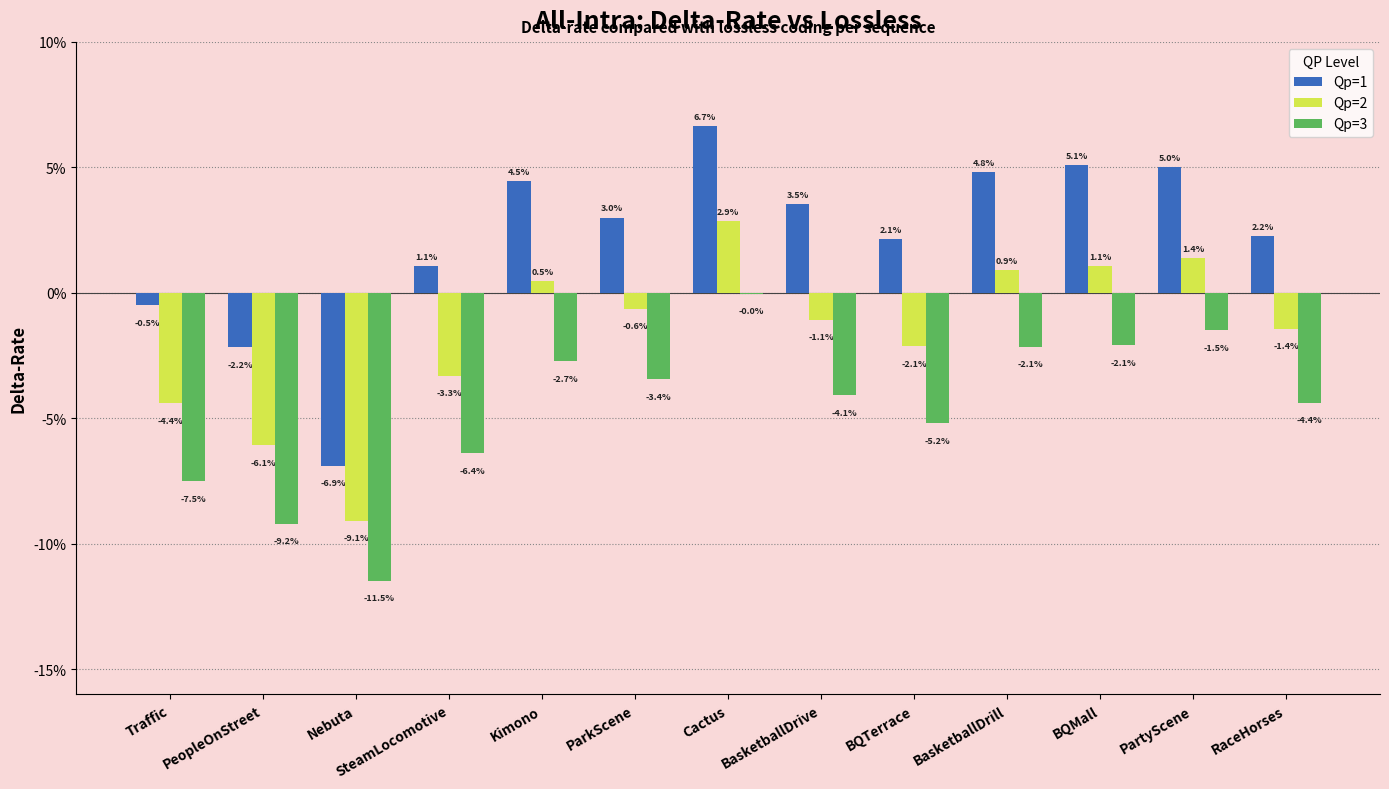

Are the bars horizontal?

No